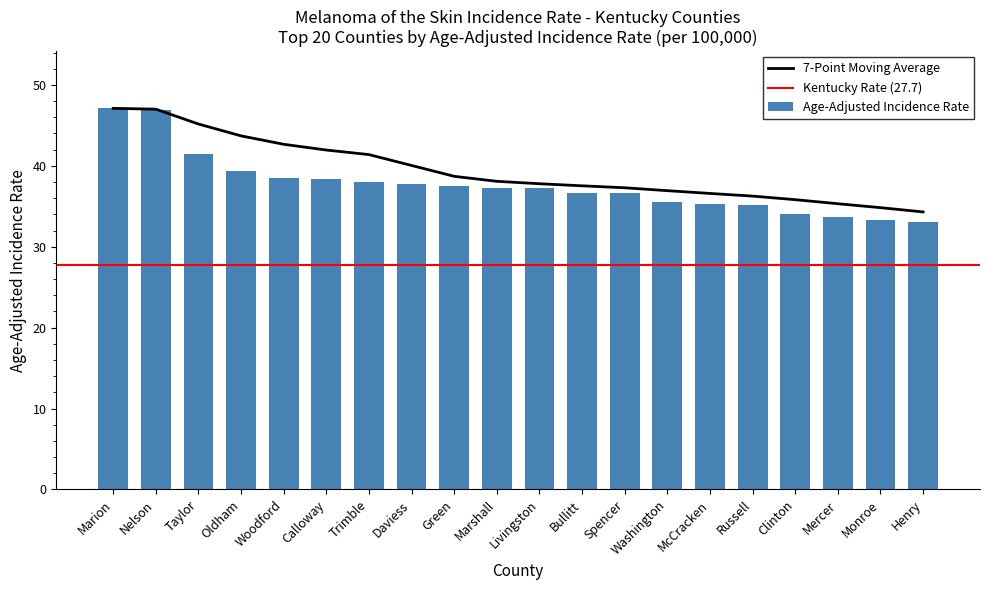

What is the change in value from Daviess to Spencer?

-1.0